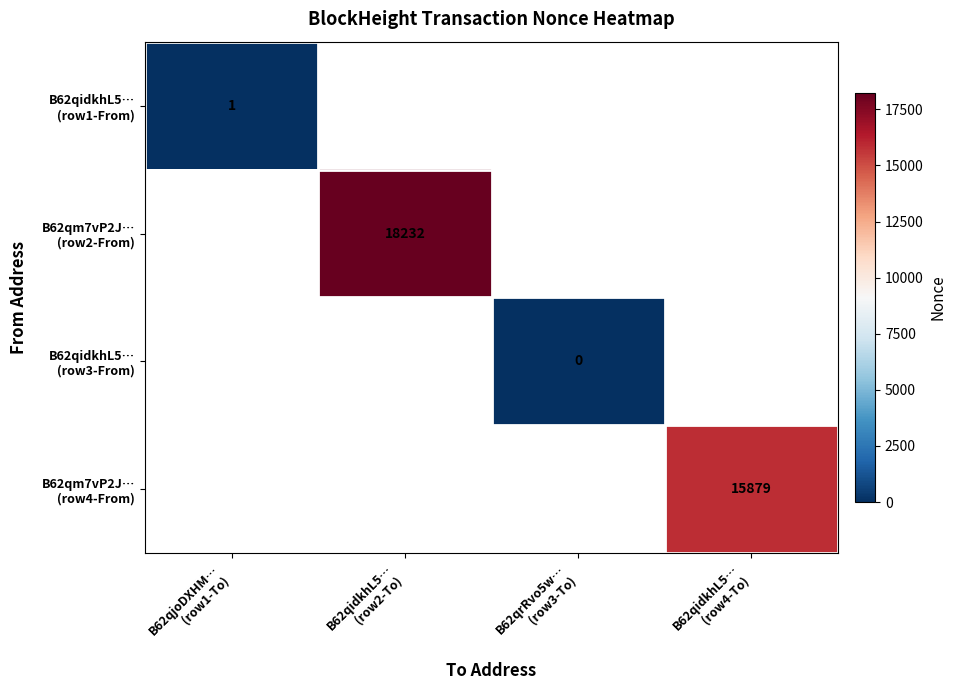

How many data points does each series have?

4